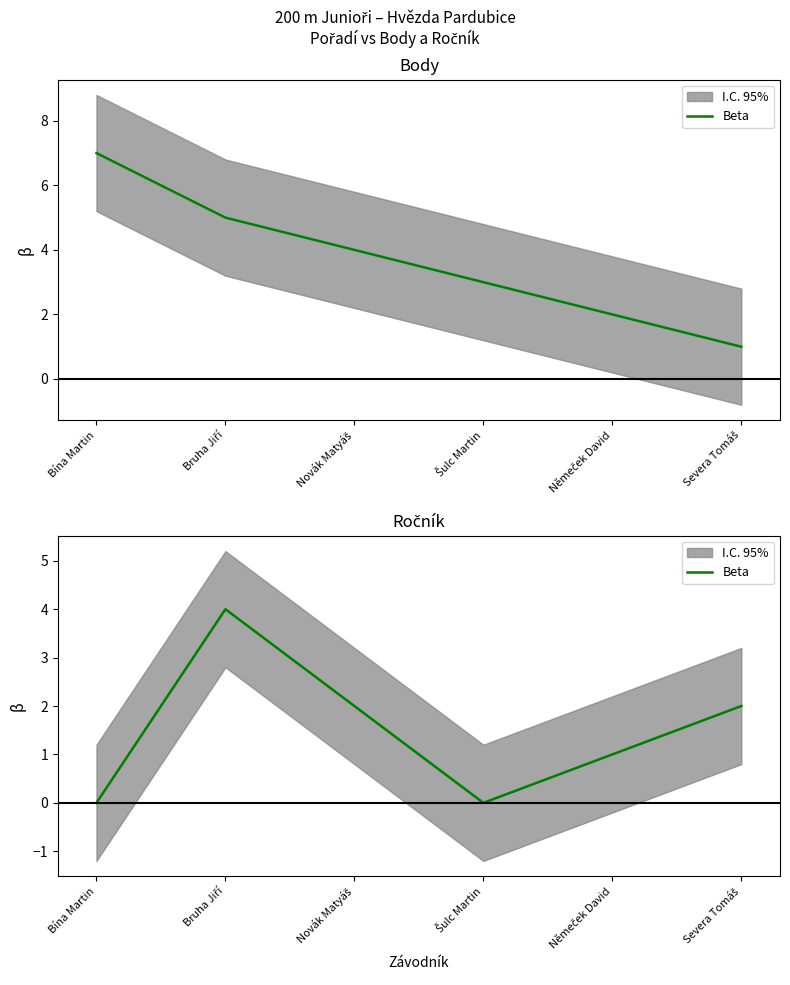

Reading left to right, what are all the values shown in this chart?

Bína Martin=0	Bruha Jiří=4	Novák Matyáš=2	Šulc Martin=0	Němeček David=1	Severa Tomáš=2